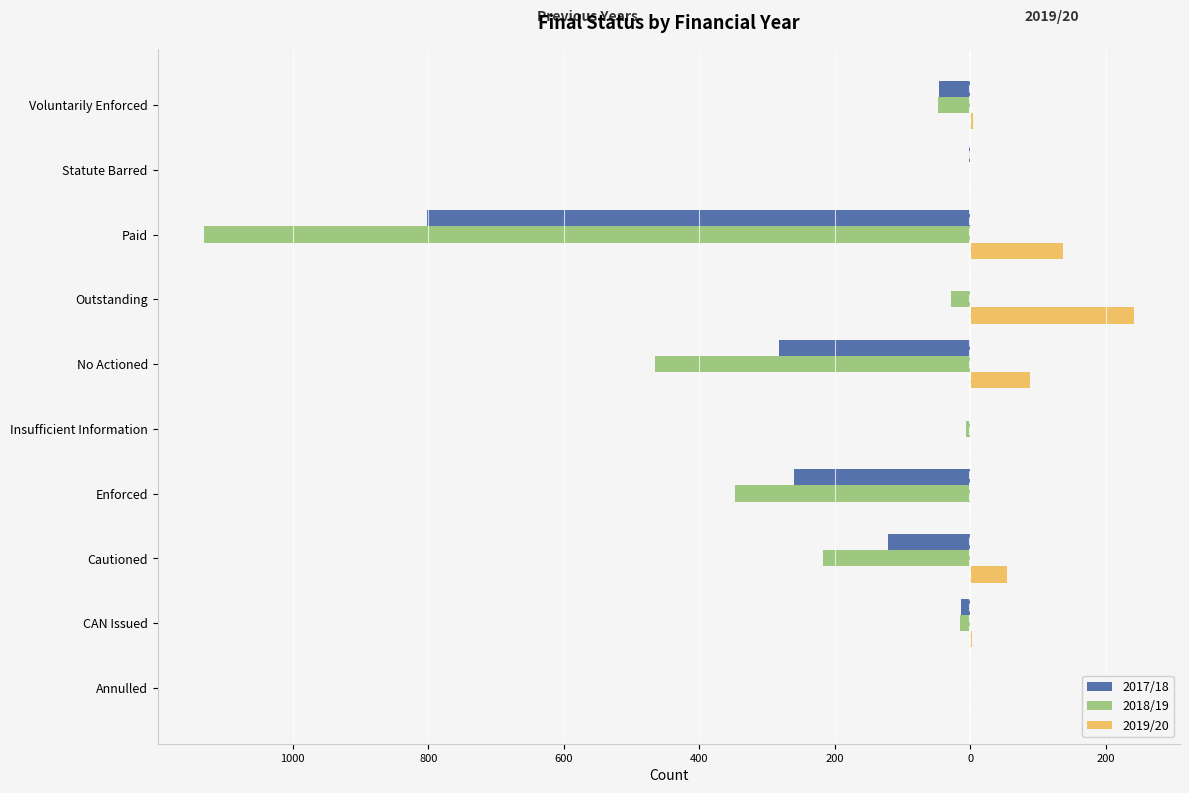

Which series has the largest range (max minus min)?

2018/19